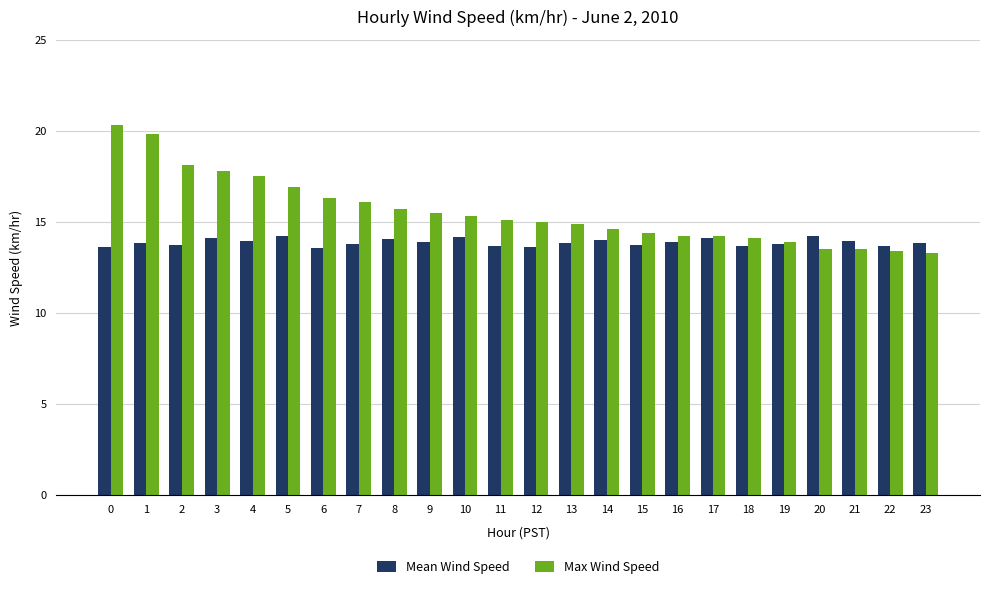

What is the average value of the Mean Wind Speed series?

13.9